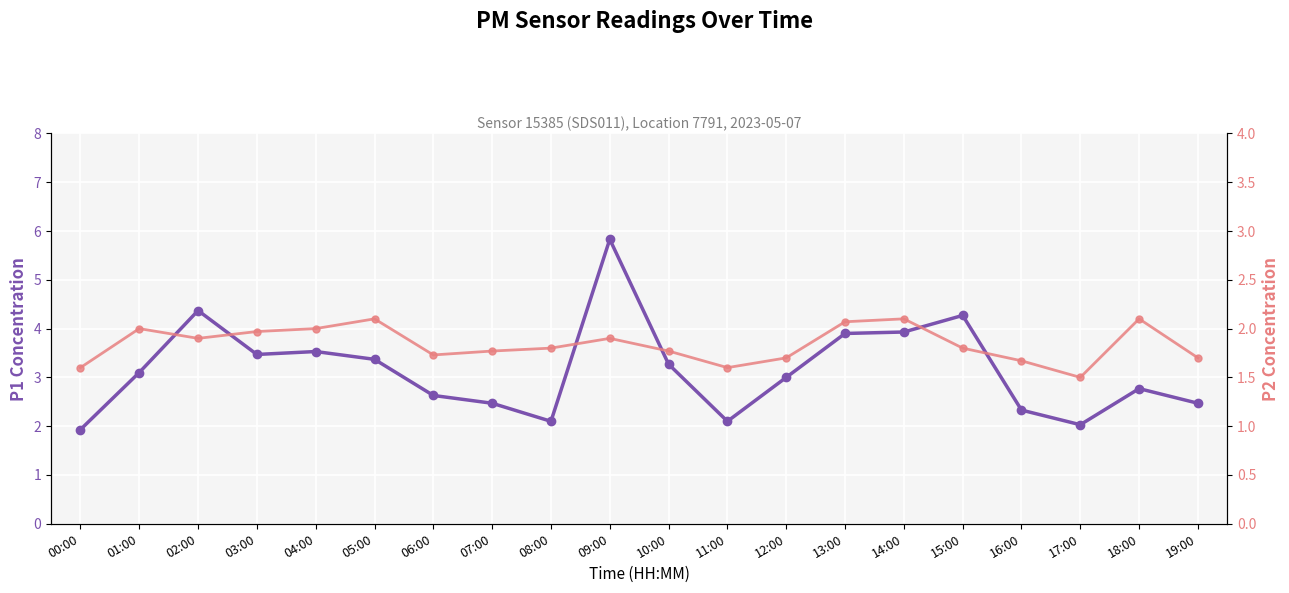

True or false: P1 (PM10) and P2 (PM2.5) cross at least once.

False